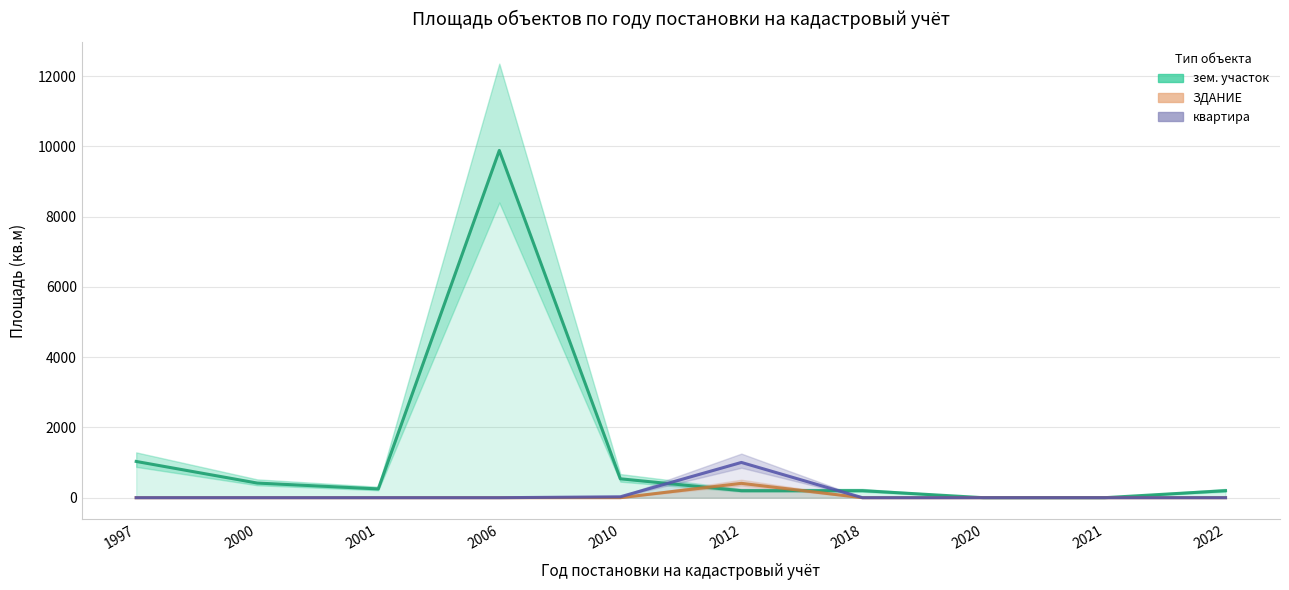

The value of зем. участок at 2012 is 200.0. True or false?

True